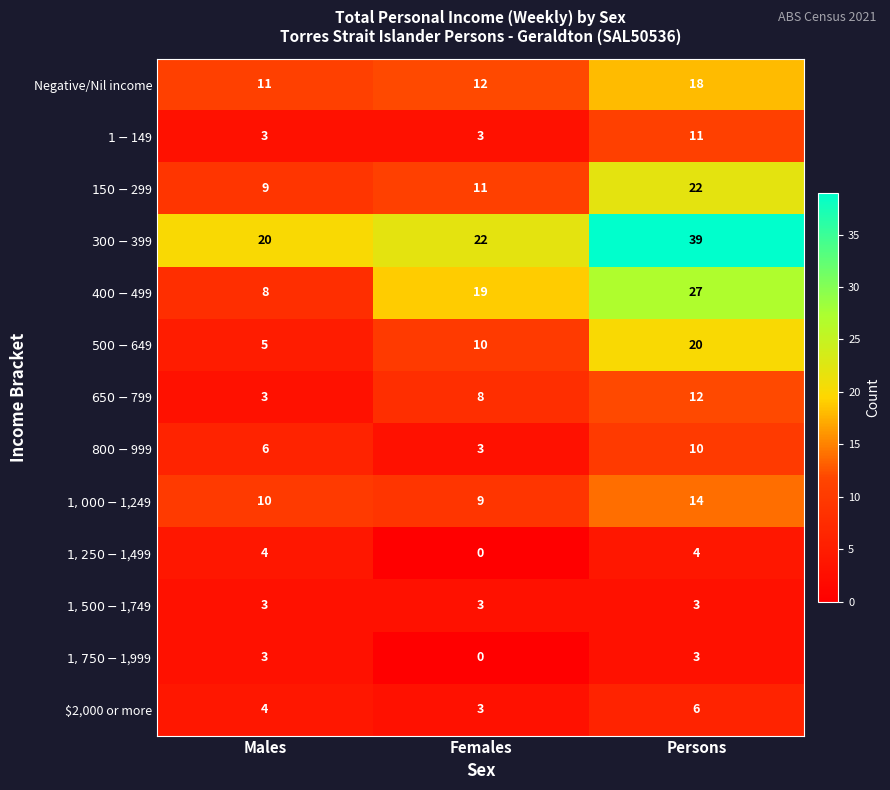

Which series has the largest total across all categories?

$300-$399